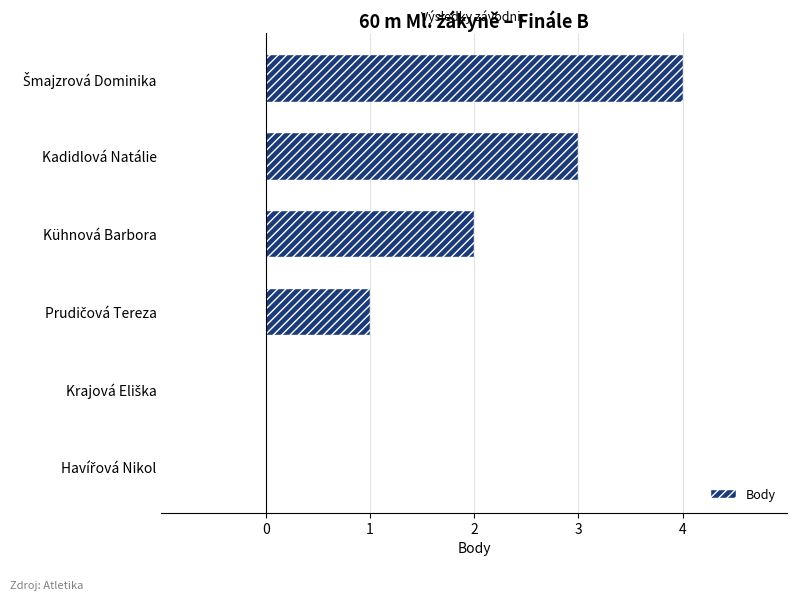

What is the sum of all values?

10